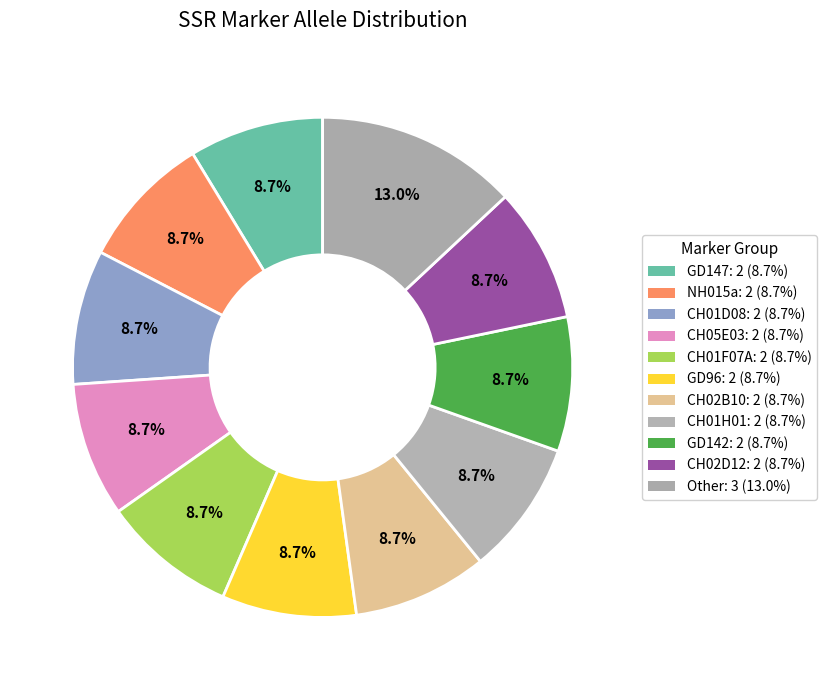

Is it true that CH02D12 is 9% of the pie?

True